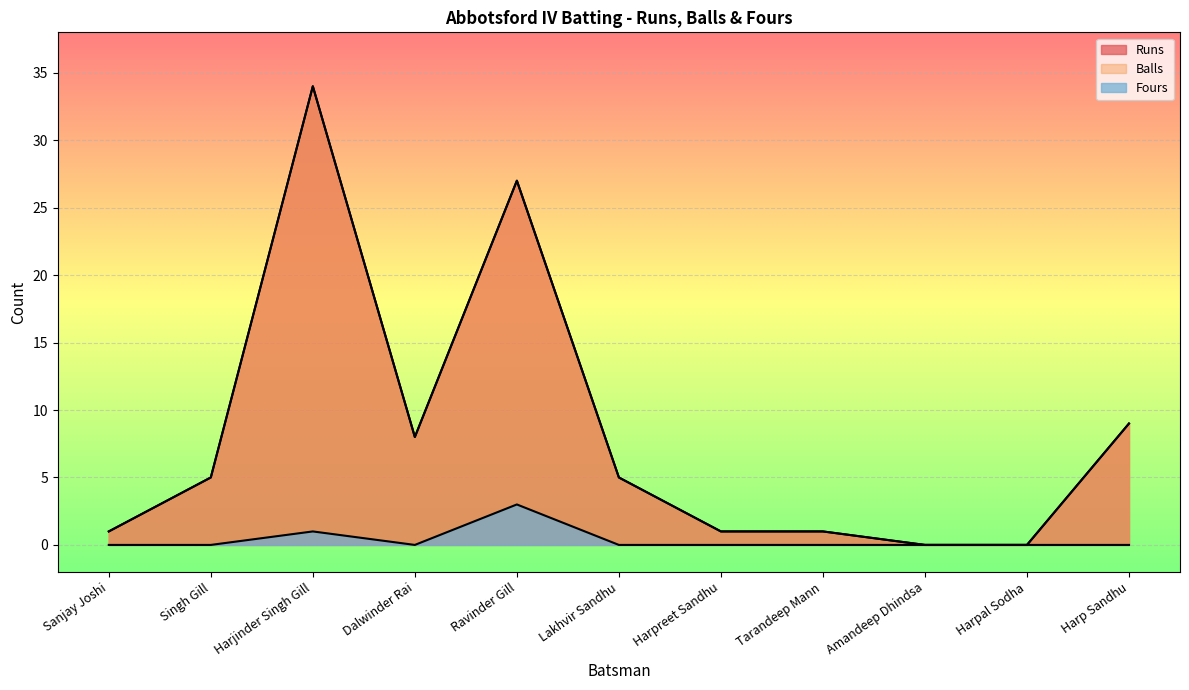

Where is Fours nearest to the value 1?

Harjinder Singh Gill